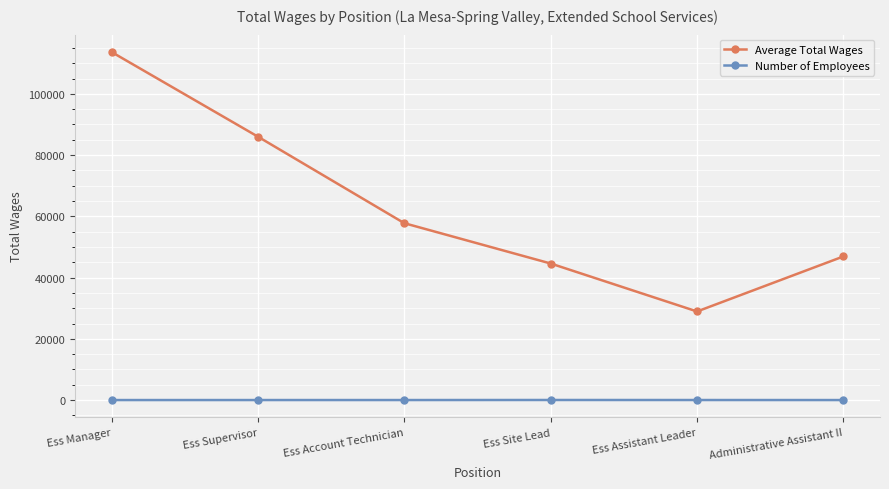

Which series has the widest spread of values?

Average Total Wages